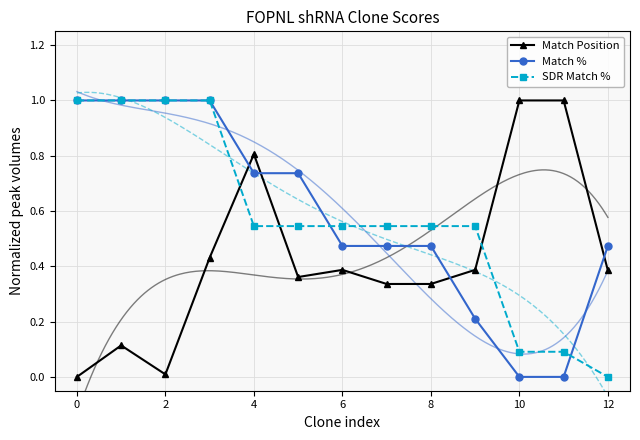

At how many categories does at least one series exceed 0?

13